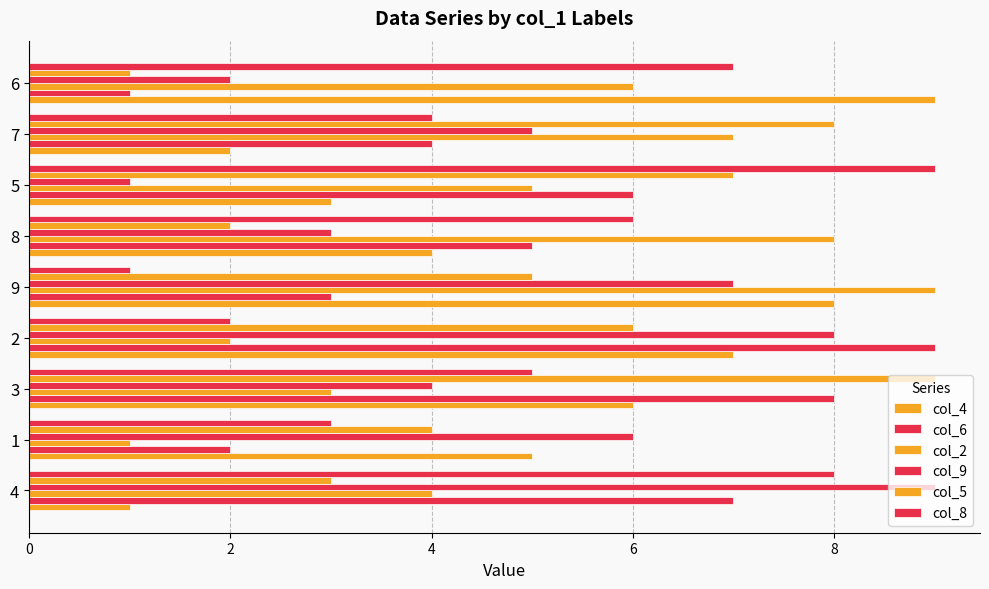

Reading left to right, what are all the values shown in this chart?

col_4: 1	5	6	7	8	4	3	2	9
col_6: 7	2	8	9	3	5	6	4	1
col_2: 4	1	3	2	9	8	5	7	6
col_9: 9	6	4	8	7	3	1	5	2
col_5: 3	4	9	6	5	2	7	8	1
col_8: 8	3	5	2	1	6	9	4	7